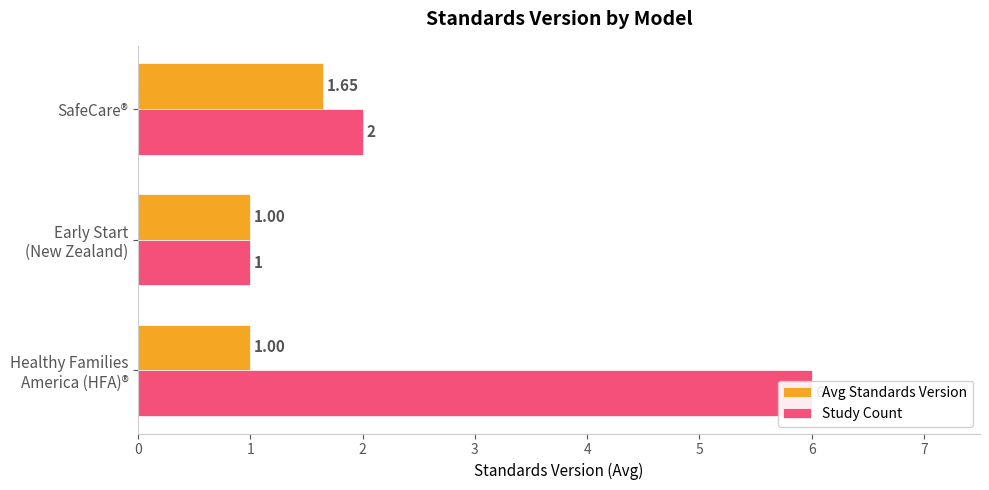

Count the number of categories in the chart.

3